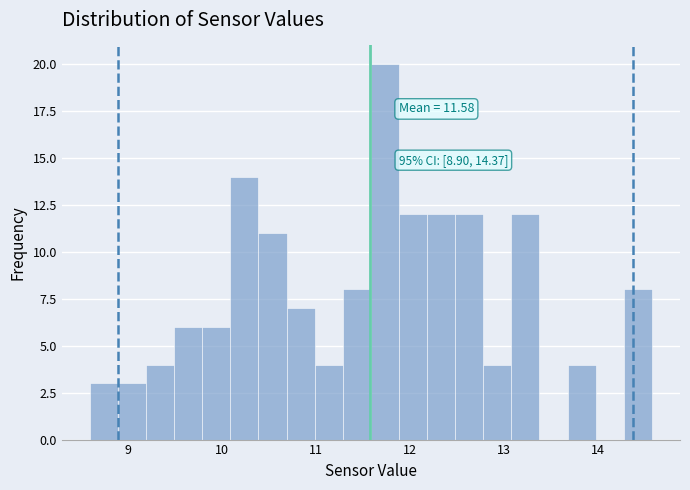

Read against the x-axis, roughly where is the centre of the tallest bar?

11.7